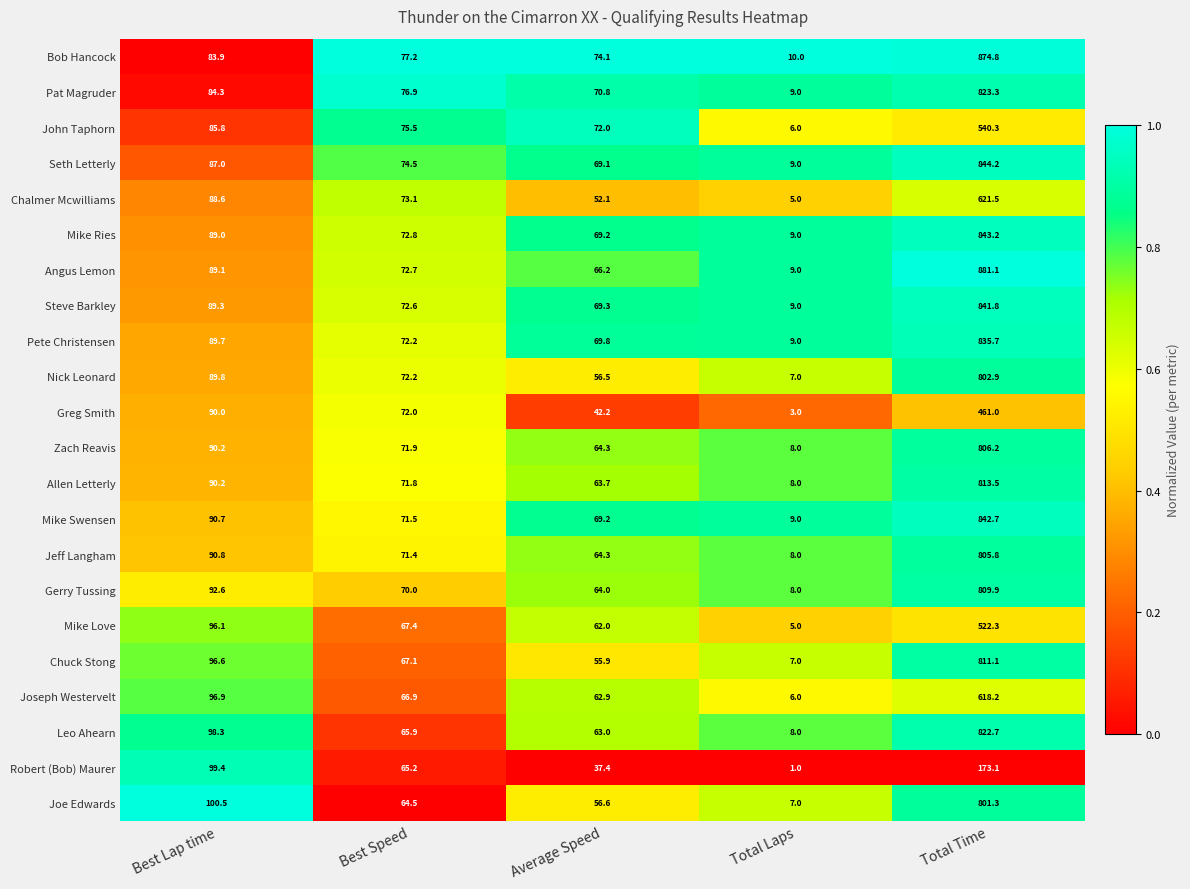

The value of Mike Ries at Total Laps is 5.9. True or false?

False